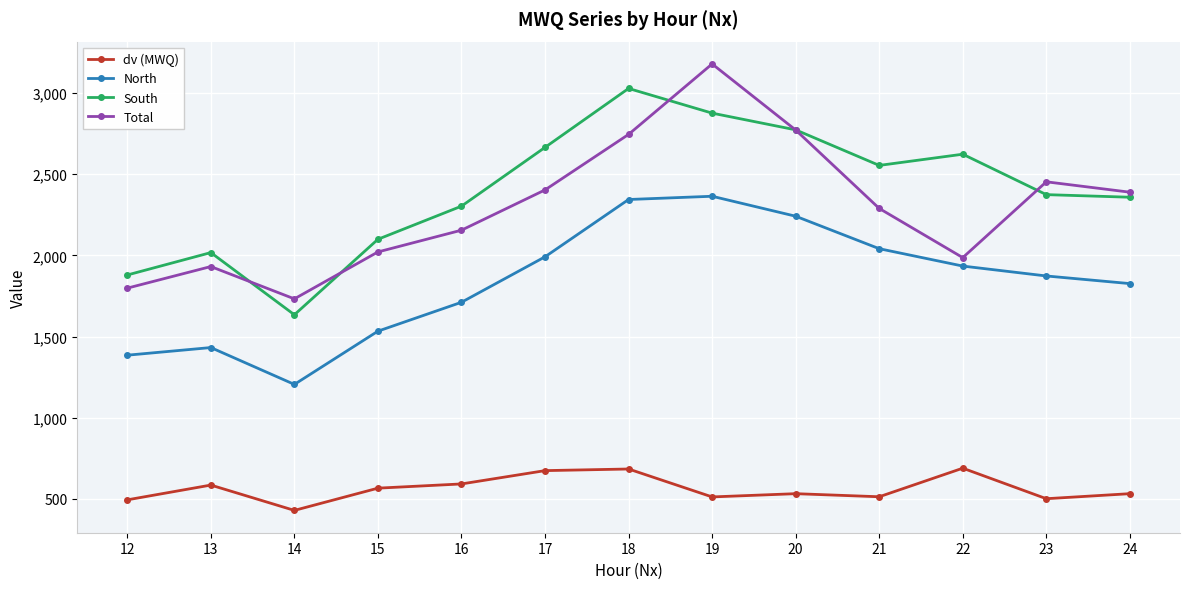

Which series has the largest total across all categories?

South